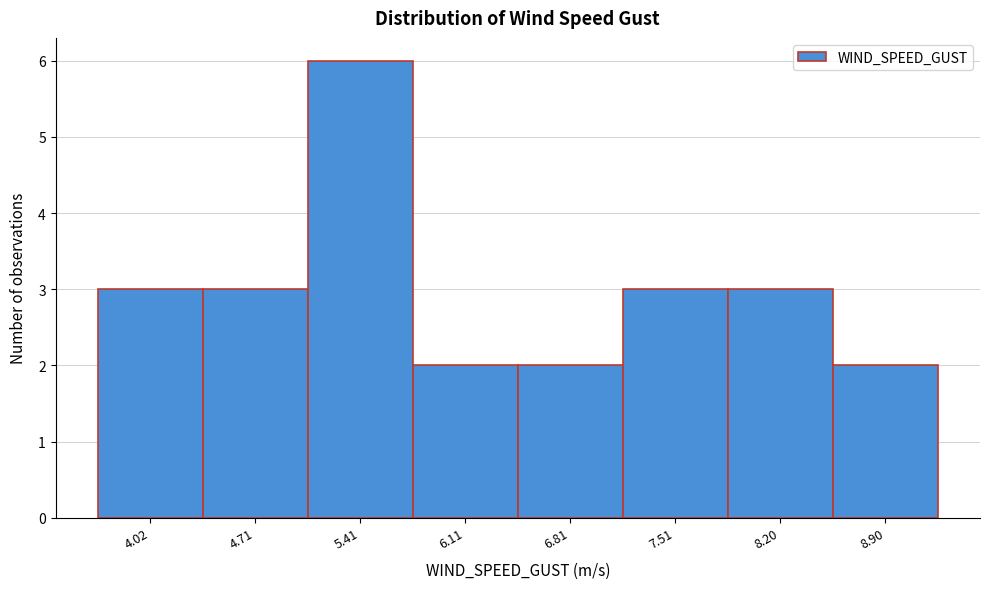

Over which range of the x-axis is the bar tallest?

5.1 to 5.8